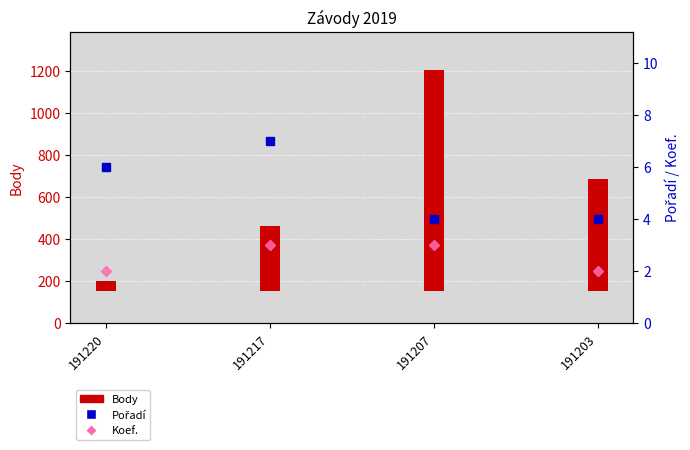

What is the sum of the Body values at 191217 and 191220?

361